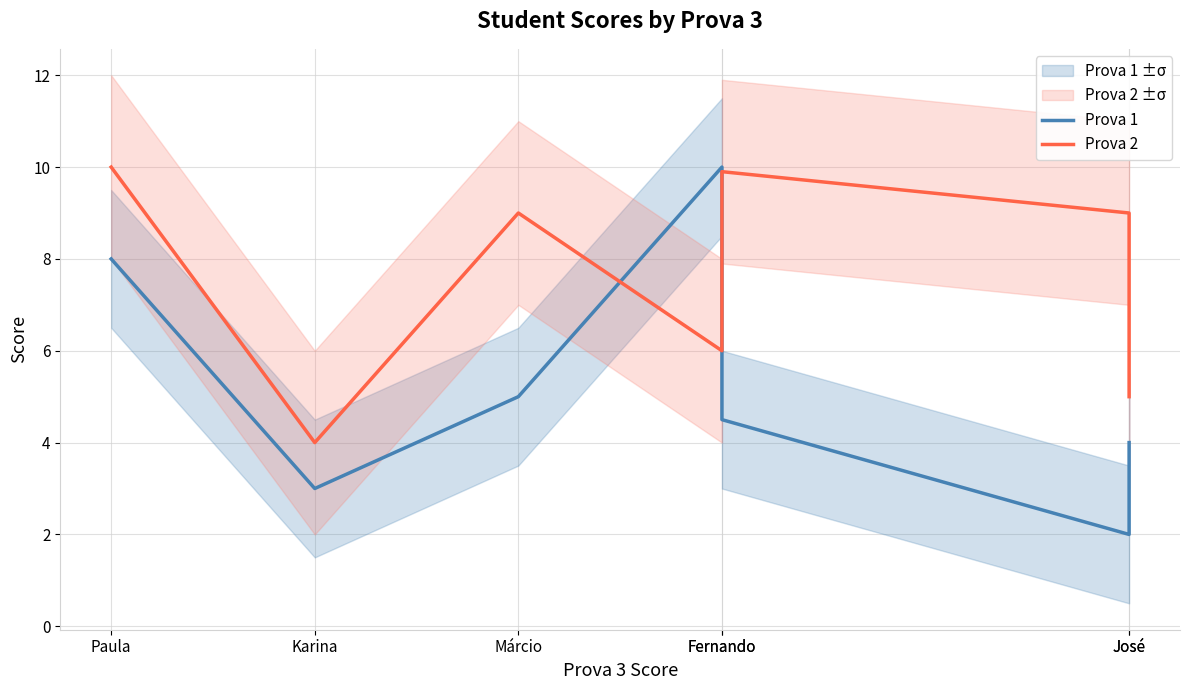

List the series in order of their peak value, highest first.

Prova 1, Prova 2